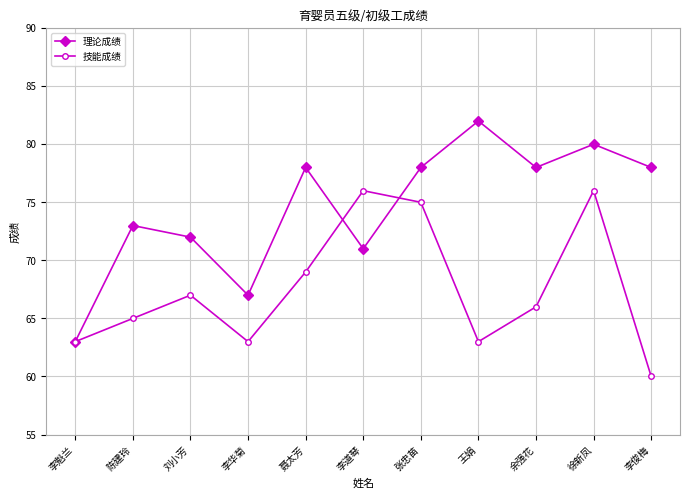

Is this an area chart (filled region under the line)?

No